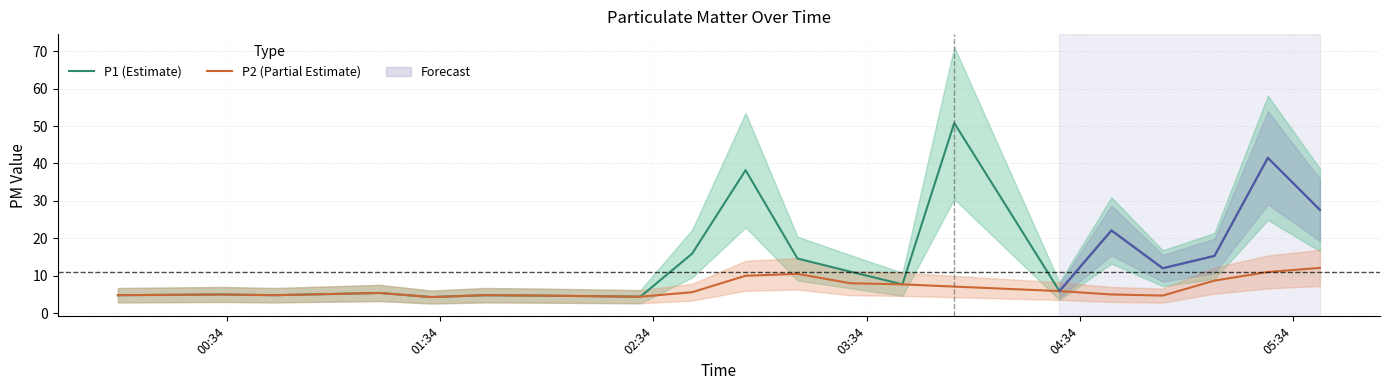

Which series has the widest spread of values?

P1 (Estimate)